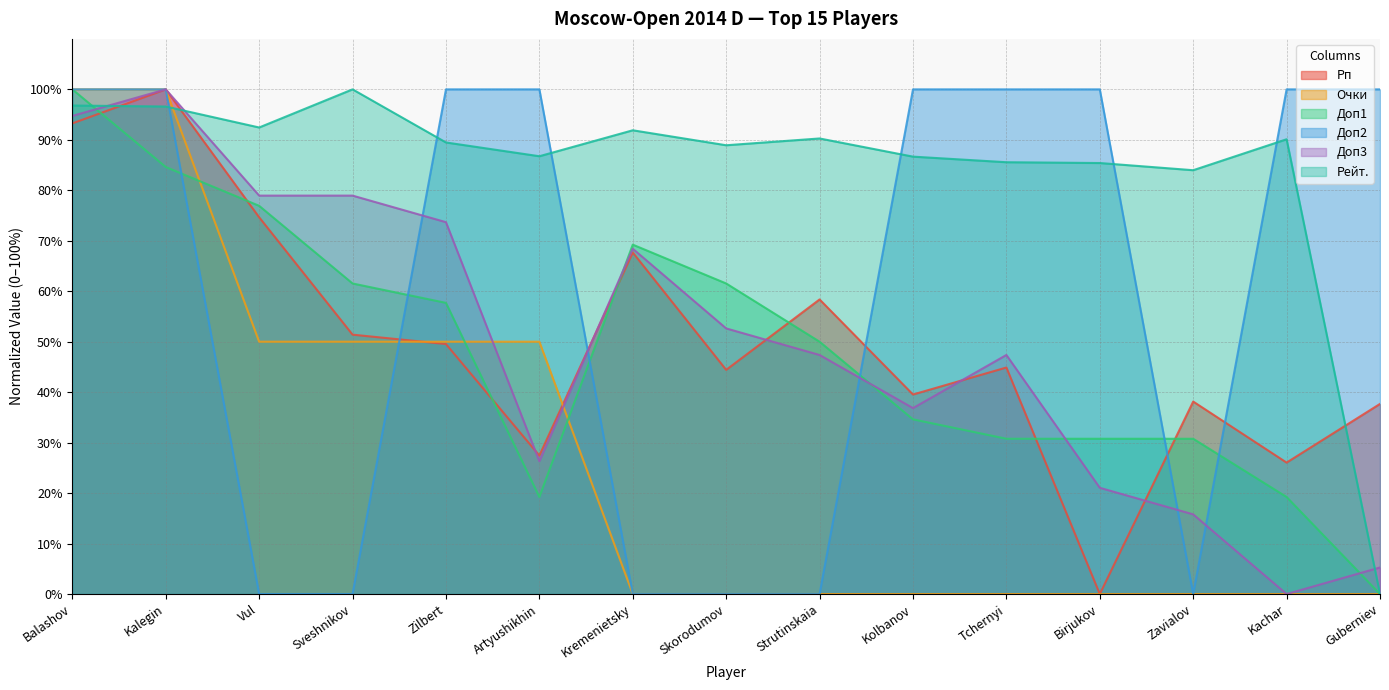

How many values in Очки are above zero?

6